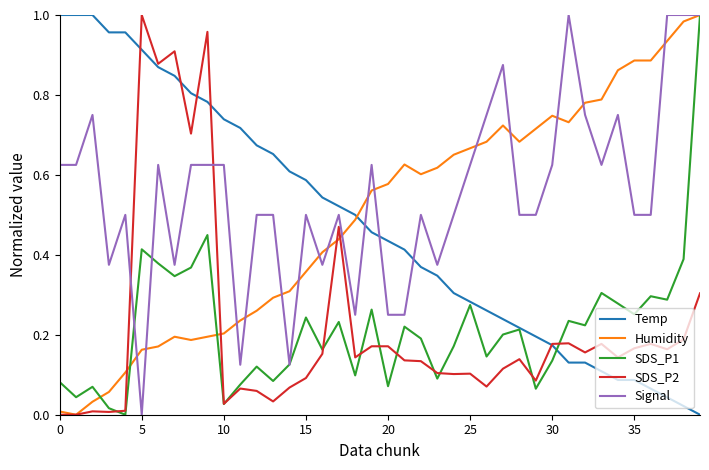

Which series has the largest total across all categories?

Signal